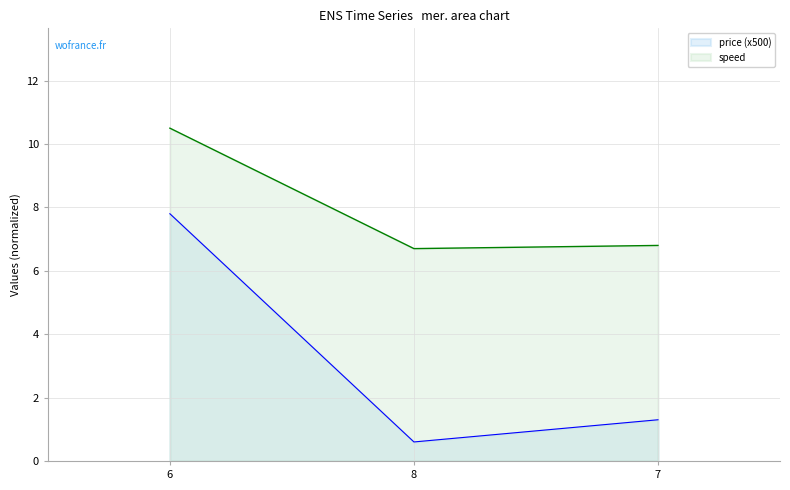

Reading right to left, what are all the values shown in this chart?

price: 7=1.3	8=0.6	6=7.8
speed: 7=6.8	8=6.7	6=10.5